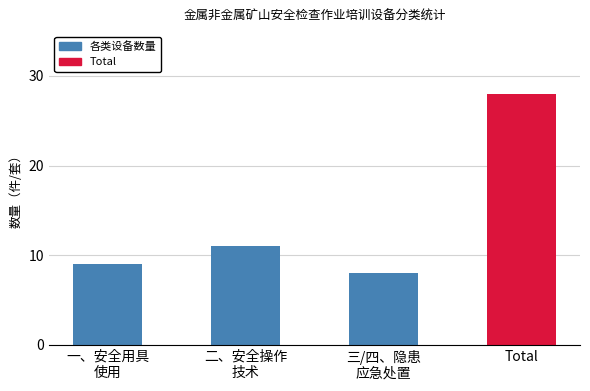

What position from the left is Total?

4